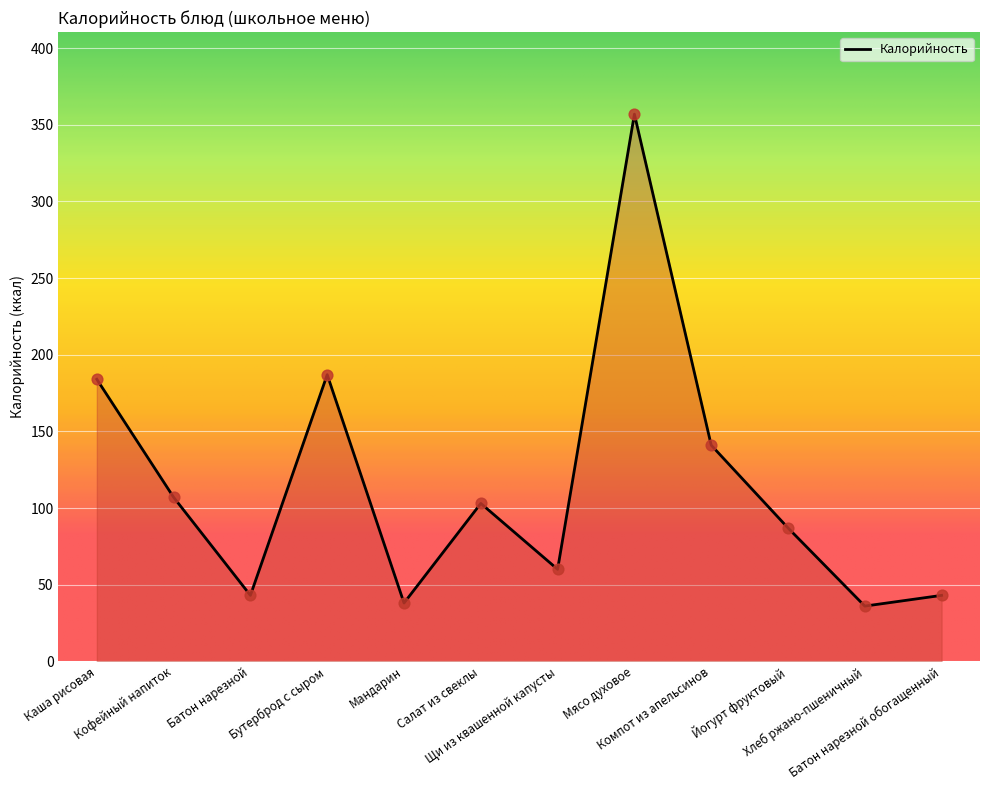

What is the change in value from Батон нарезной to Мандарин?

-5